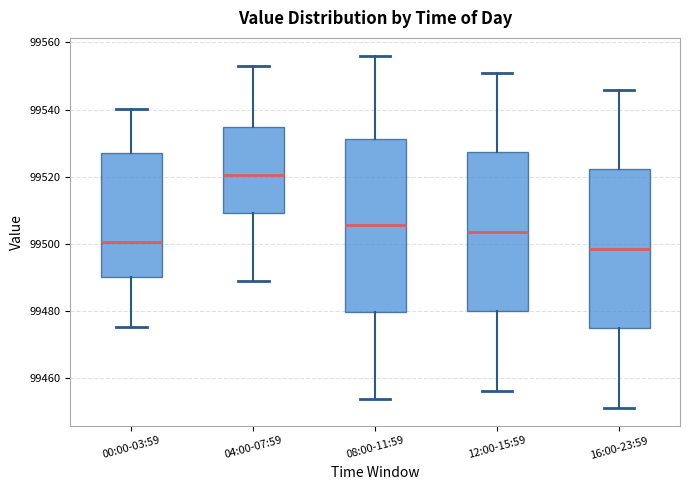

Reading left to right, read every box against the y-axis: the position of its median line, the range the box covers, and the ends of its whiskers. The values are not printed on the chart, so give them approximately, as read against the axis.

00:00-03:59: median 99500, box 99490 to 99528, whiskers 99476 to 99540
04:00-07:59: median 99520, box 99510 to 99534, whiskers 99488 to 99554
08:00-11:59: median 99506, box 99480 to 99532, whiskers 99454 to 99556
12:00-15:59: median 99504, box 99480 to 99528, whiskers 99456 to 99552
16:00-23:59: median 99498, box 99474 to 99522, whiskers 99452 to 99546